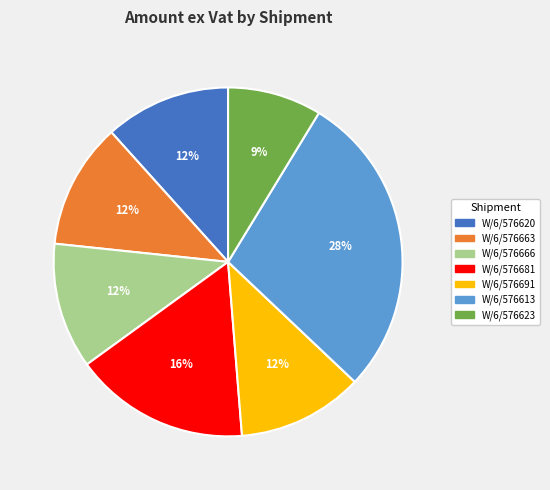

How many slices are in this pie chart?

7